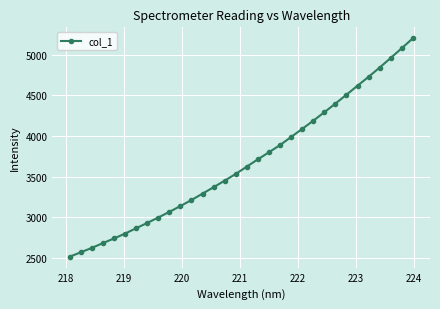

Reading left to right, list all the values displayed in this chart.

2515.6	2569.8	2623.9	2682.5	2739.7	2799.5	2865.6	2930.5	2997.4	3066.3	3138.5	3212.6	3290.9	3369.9	3451.0	3533.2	3623.4	3712.8	3799.6	3887.8	3987.3	4086.3	4186.8	4290.9	4397.0	4506.6	4616.8	4726.3	4840.0	4957.9	5077.5	5200.0